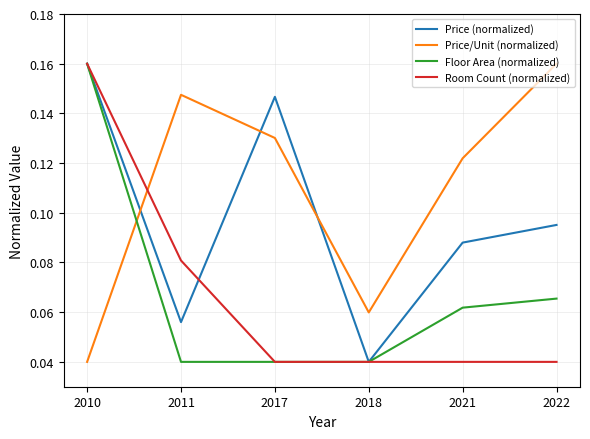

True or false: Floor Area (normalized) and Price/Unit (normalized) cross at least once.

True